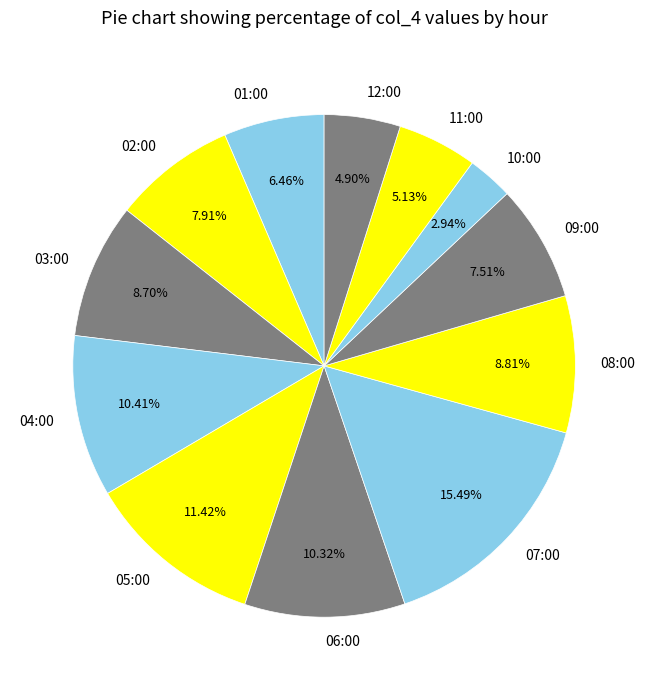

What portion of the pie excludes 06:00?

89.7%